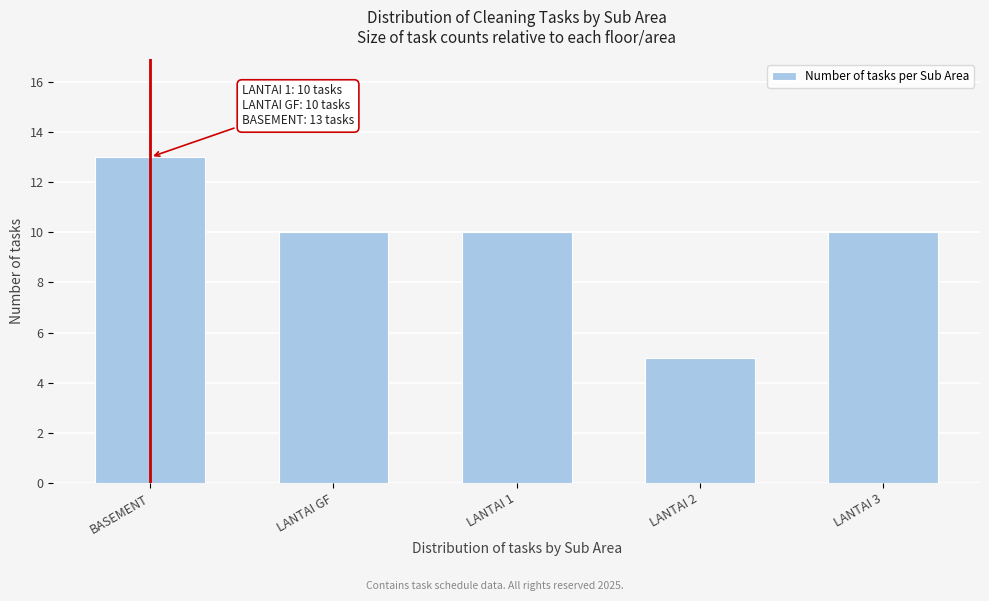

Reading left to right, list all the values displayed in this chart.

BASEMENT=13	LANTAI GF=10	LANTAI 1=10	LANTAI 2=5	LANTAI 3=10